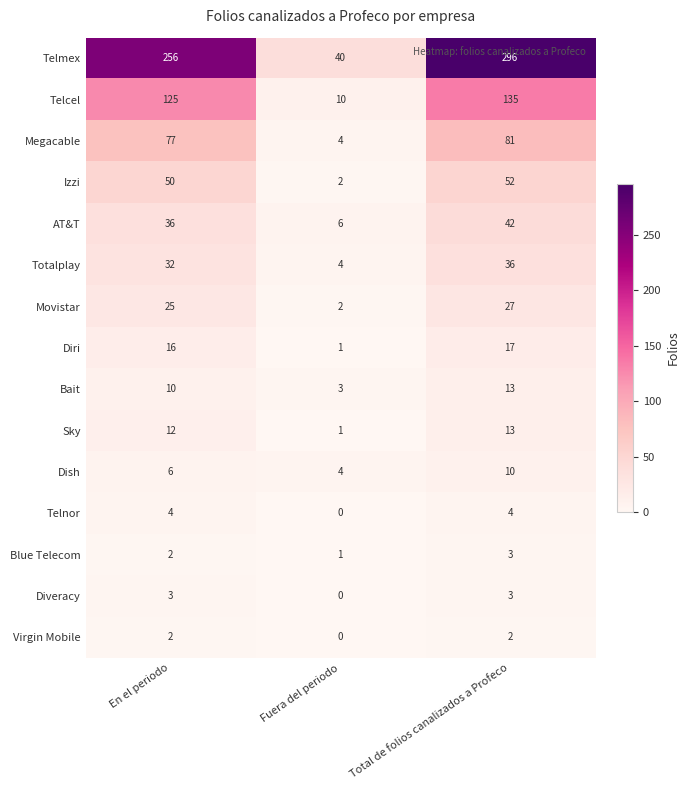

What is the minimum value for Megacable?

4